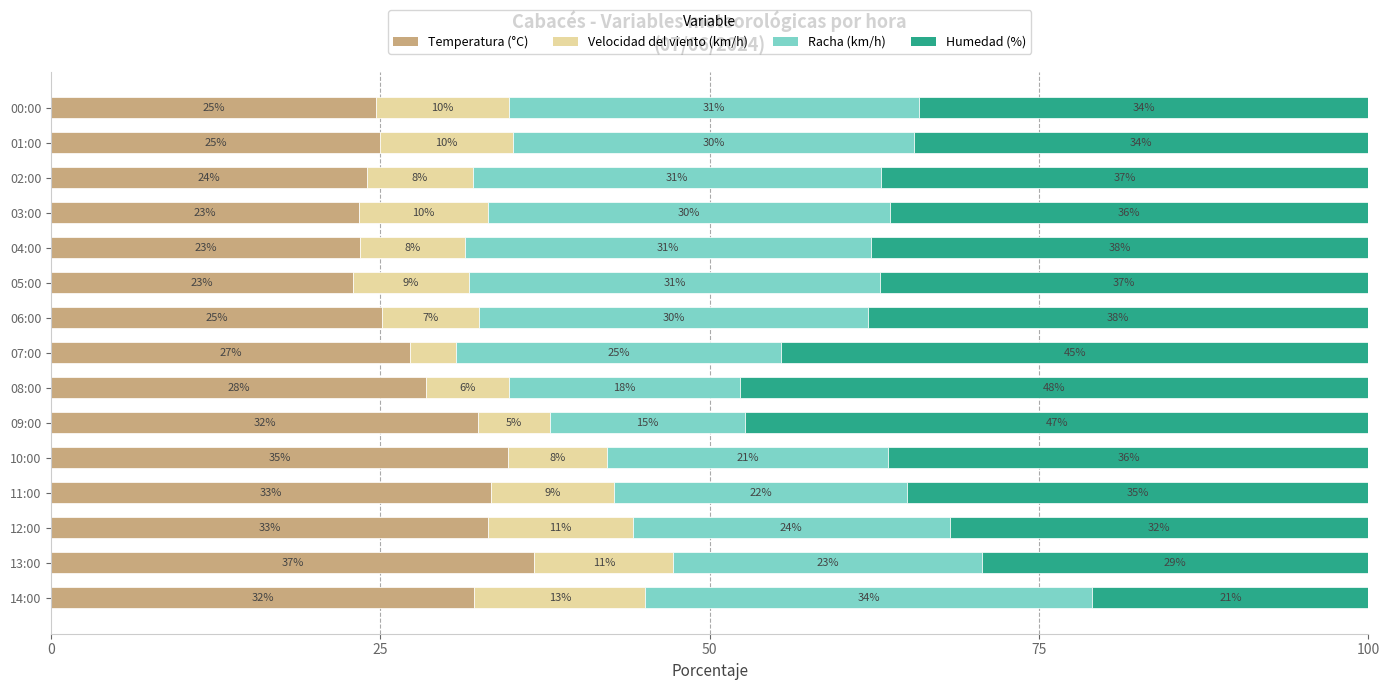

At which label is Temperatura (°C) closest to 29?

08:00